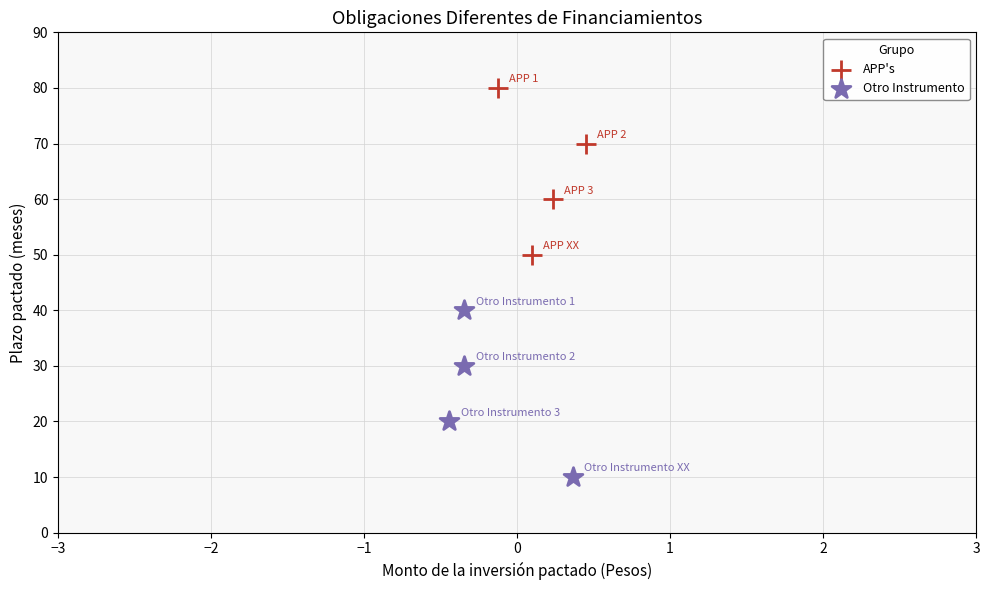

Which series contains the lowest Y value?

Otro Instrumento